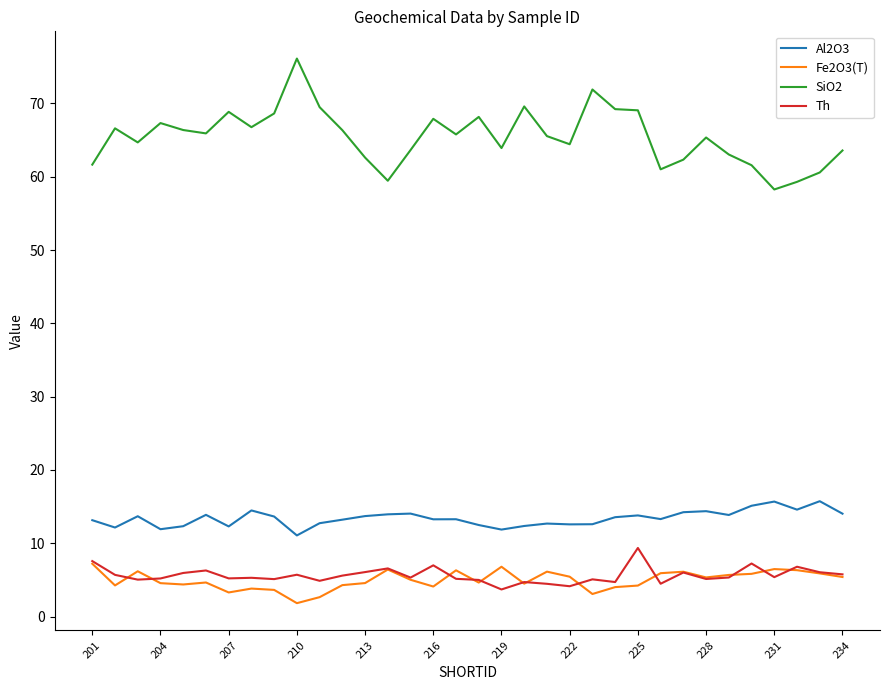

Which series has the largest total across all categories?

SiO2